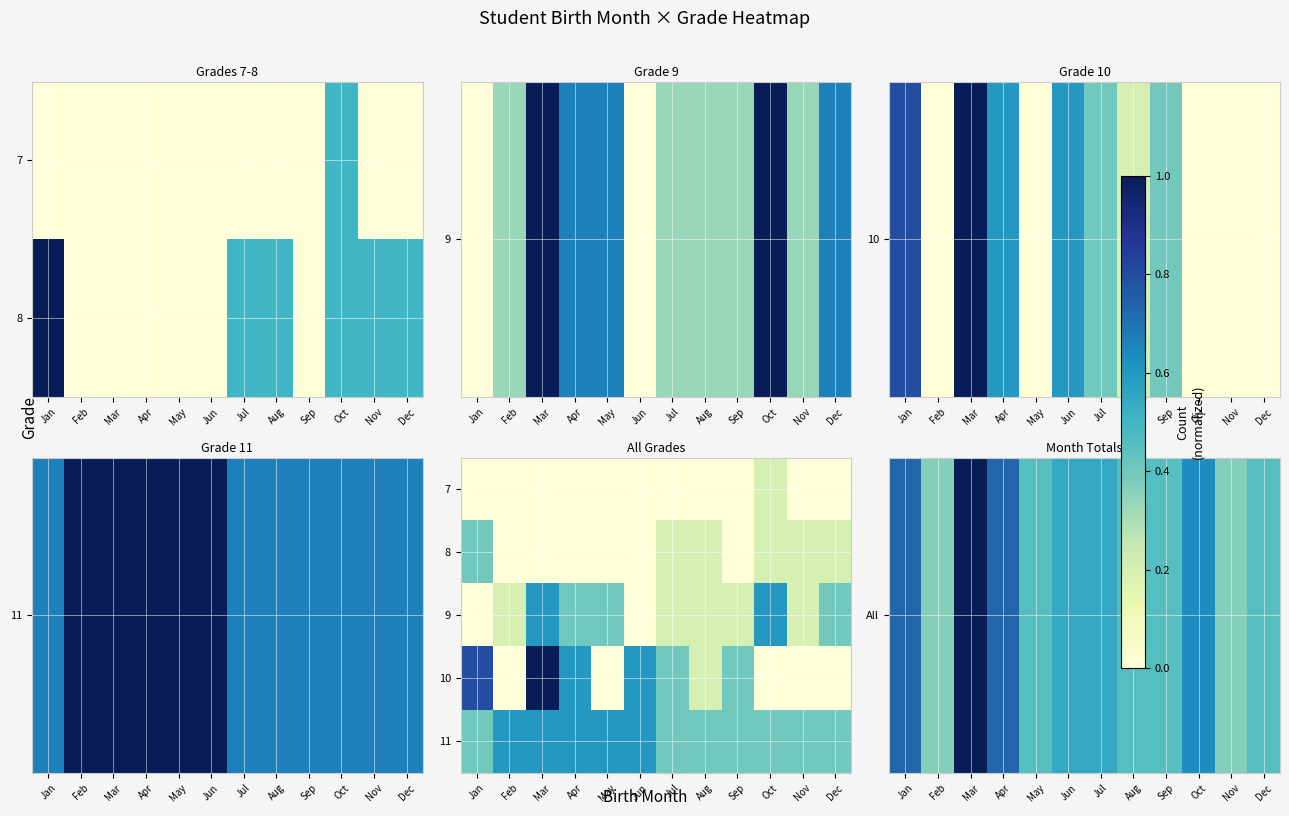

How many categories are shown in the chart?

12